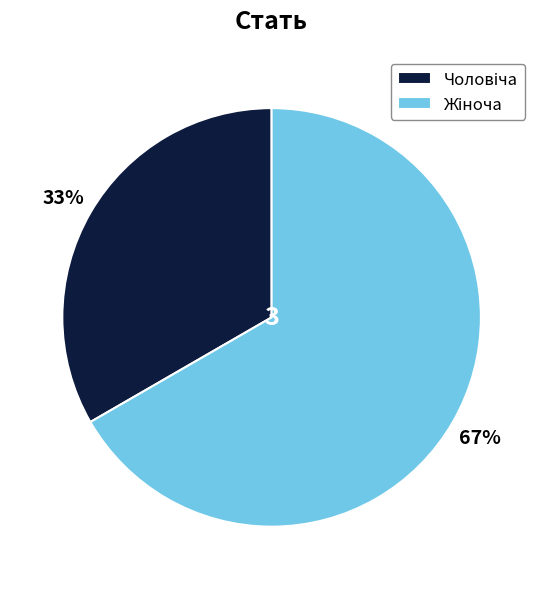

How many slices are in this pie chart?

2